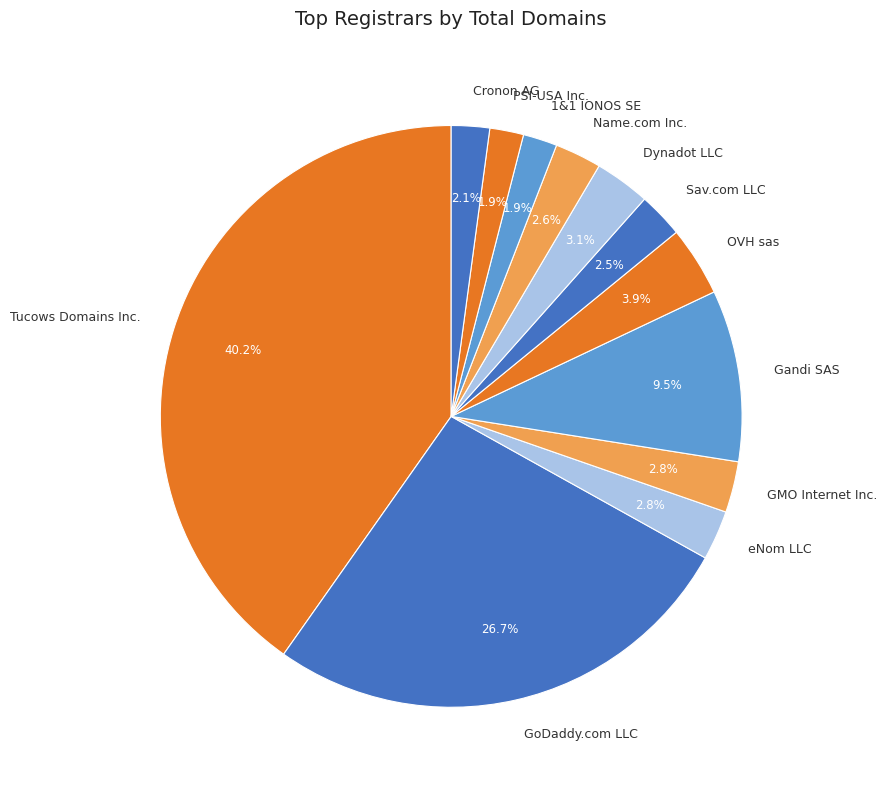

Count the number of slices in the pie.

12